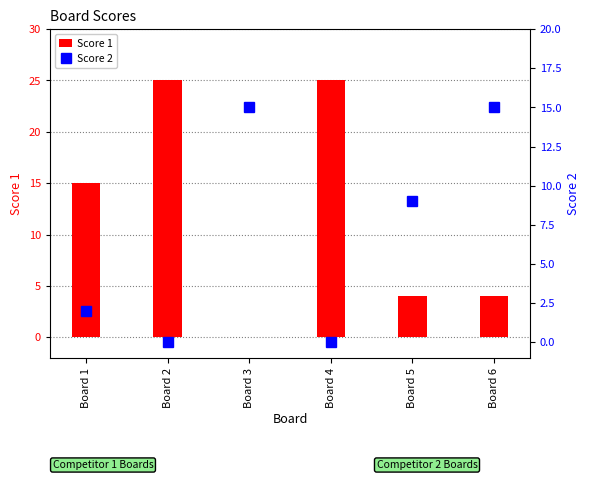

At which category is the sum across all series the highest?

Board 2